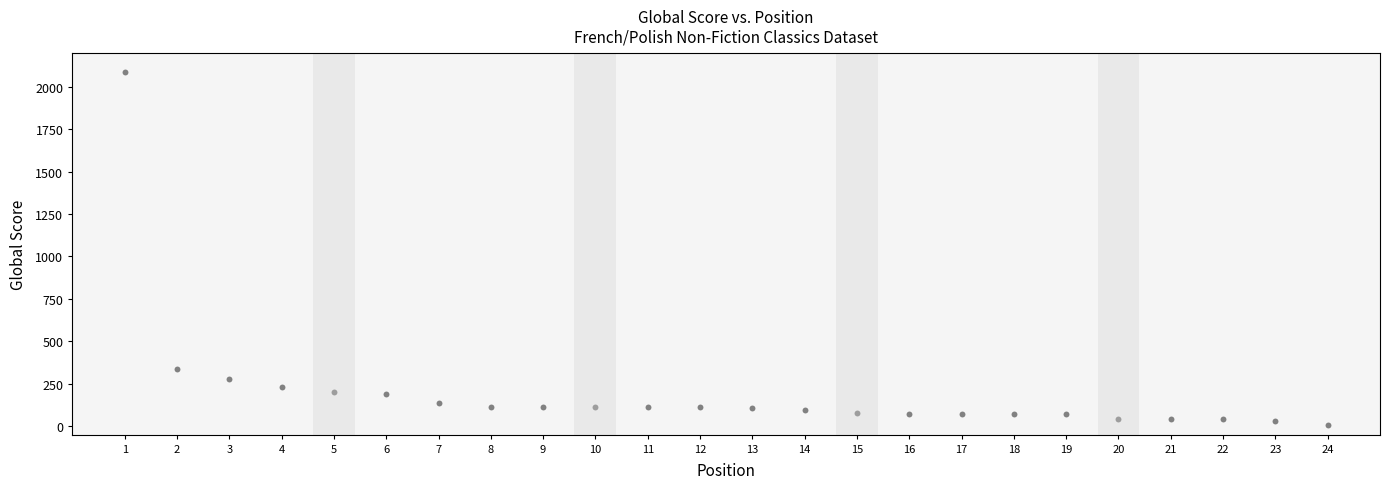

What is the range of X values (max minus min)?

23